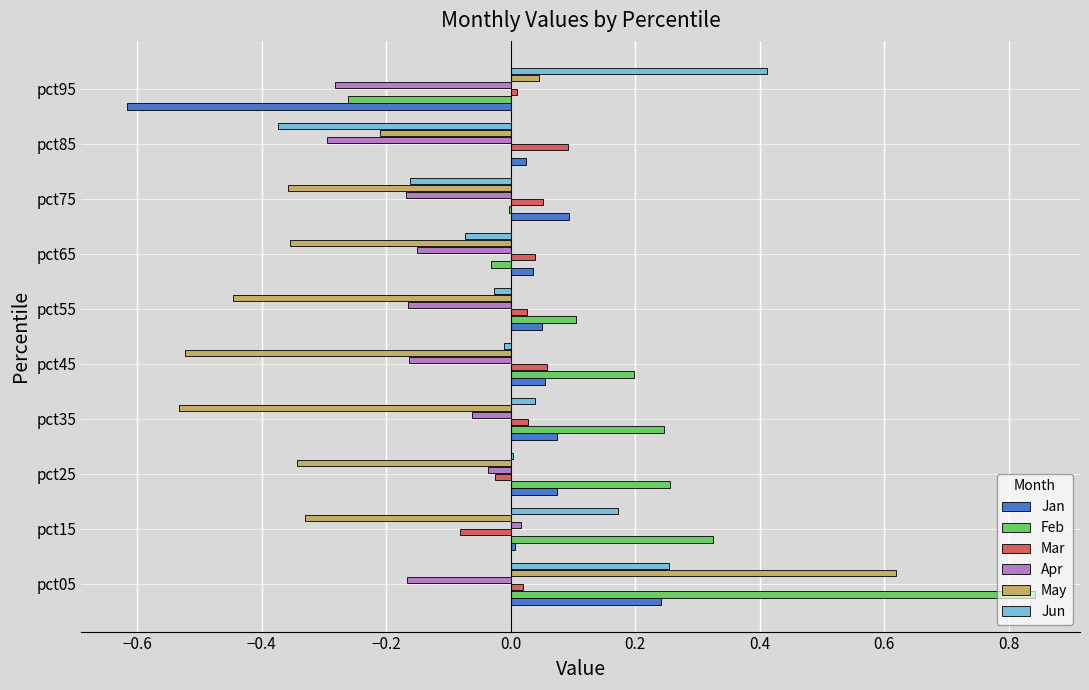

At which category is the sum across all series the highest?

pct05